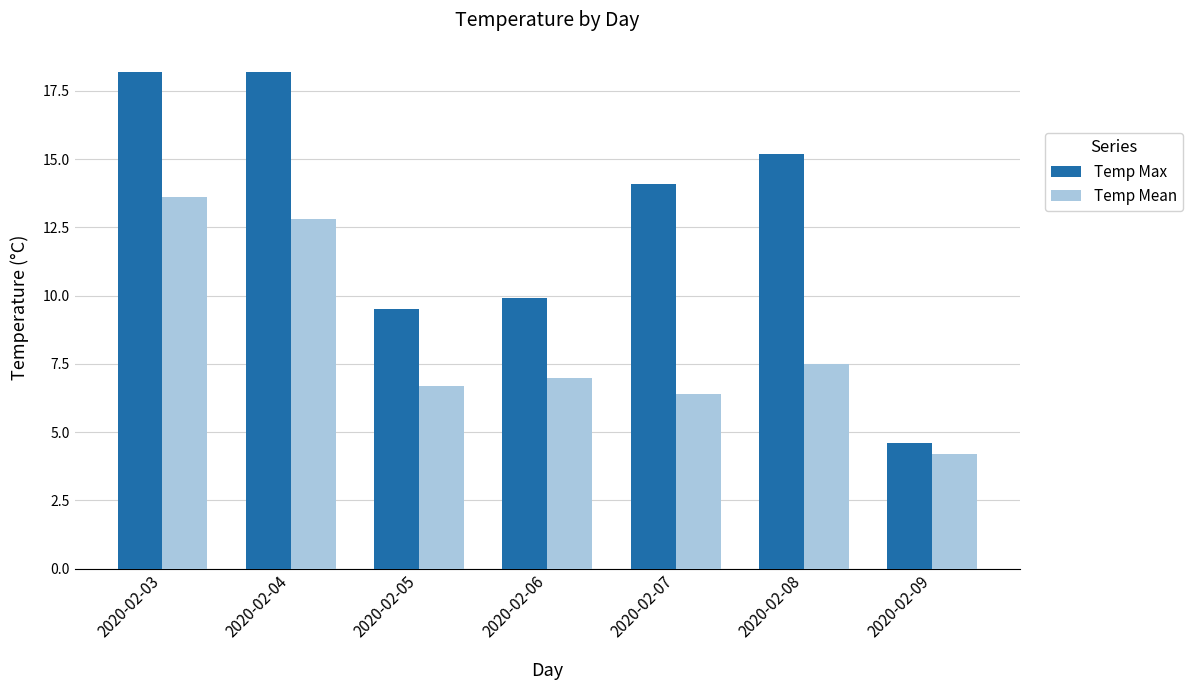

Reading left to right, transcribe all the data shown in this chart.

Temp Max: 18.2	18.2	9.5	9.9	14.1	15.2	4.6
Temp Mean: 13.6	12.8	6.7	7.0	6.4	7.5	4.2